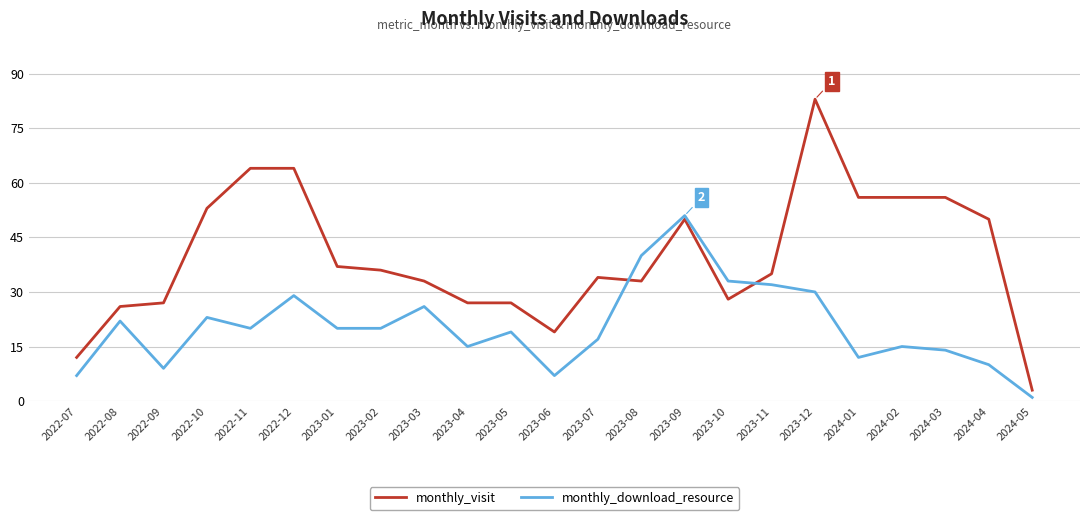

What is the maximum value shown in the chart?

83